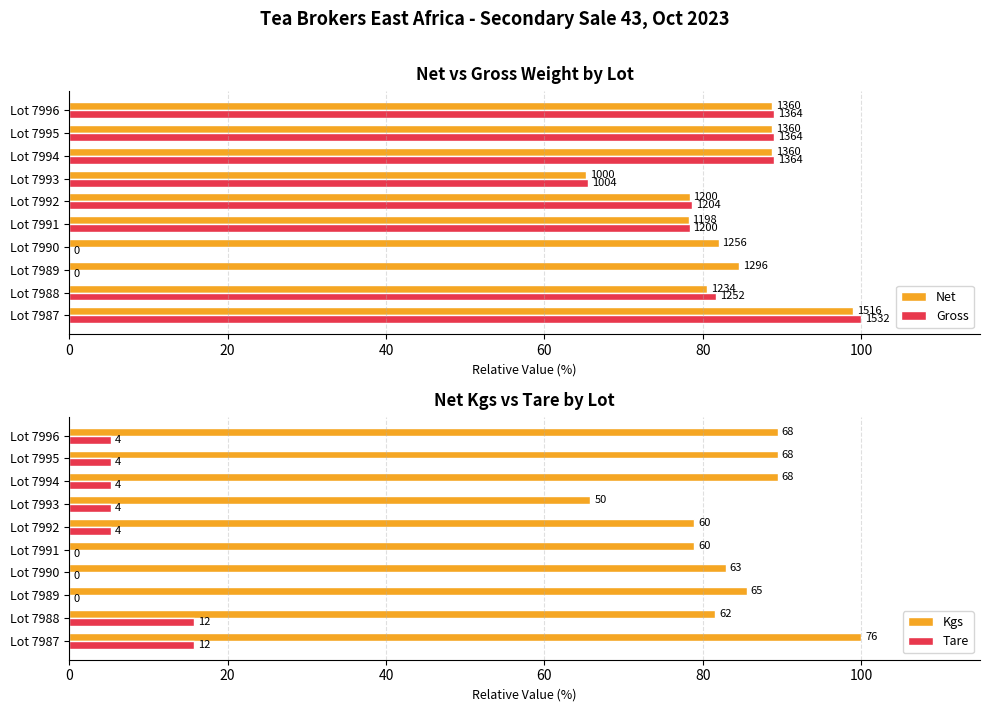

What position from the right is 7?

3